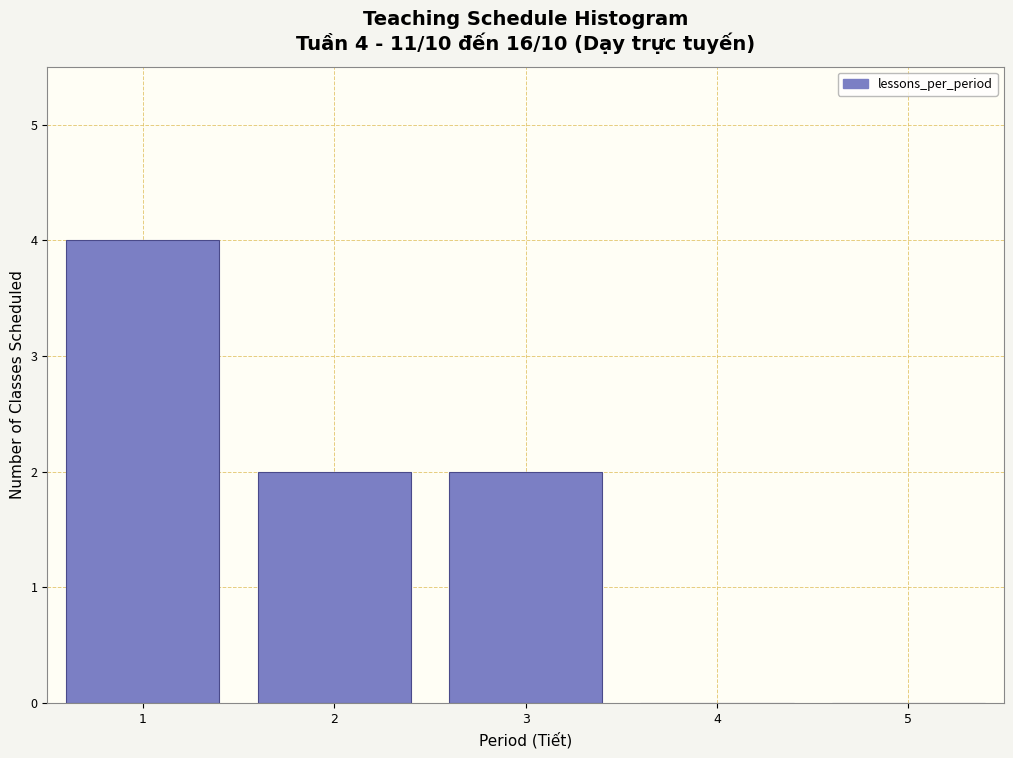

Reading left to right, what are all the values shown in this chart?

1=4	2=2	3=2	4=0	5=0